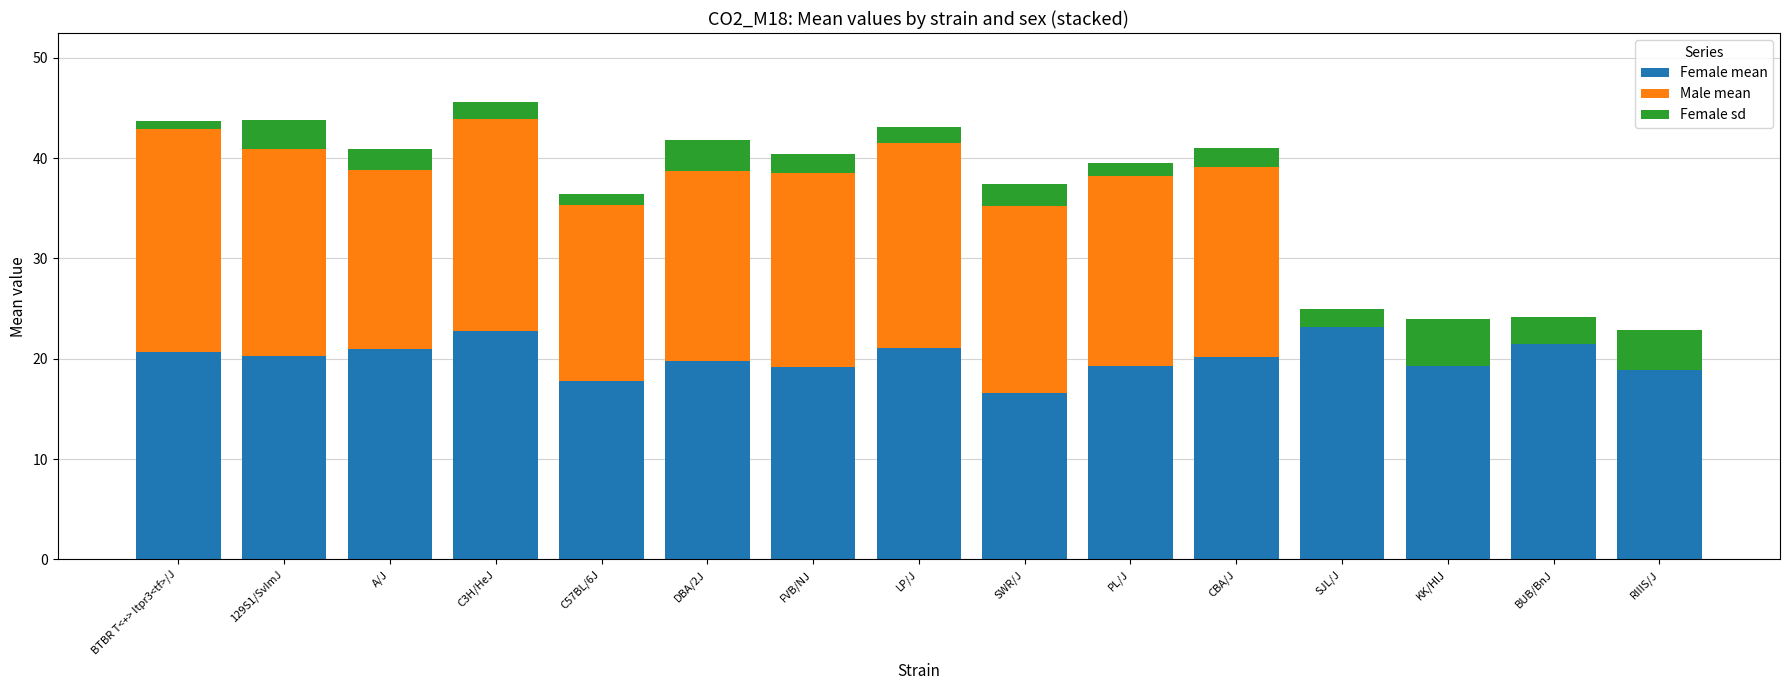

What is the total value across all series at BUB/BnJ?

24.2